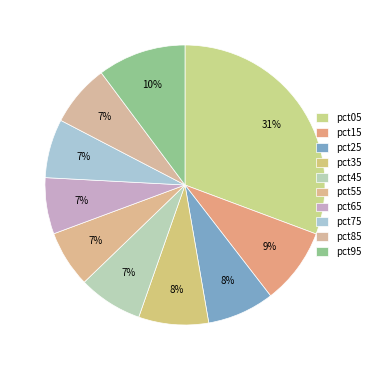

To the nearest percent, what is the difference between the pct05 and pct25 slice percentages?

23%